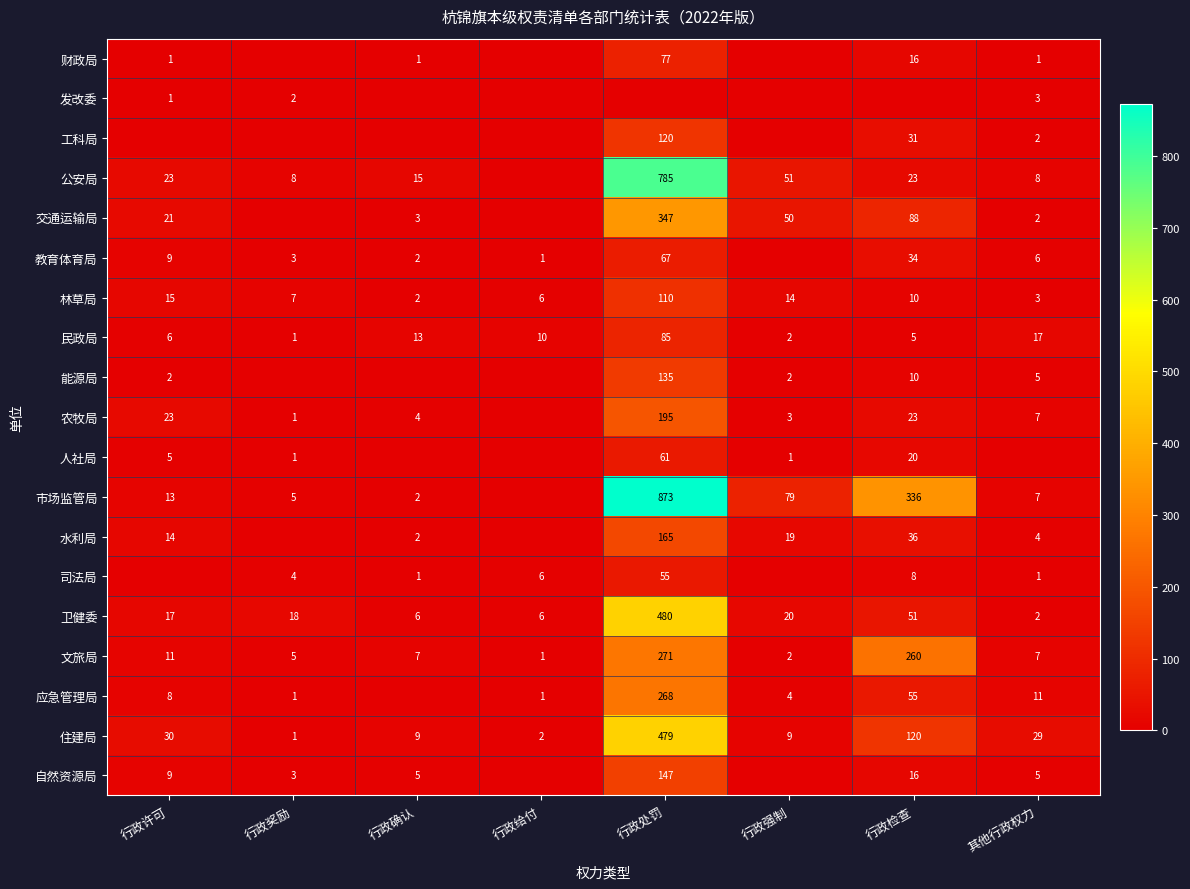

What is the maximum value for 民政局?

85